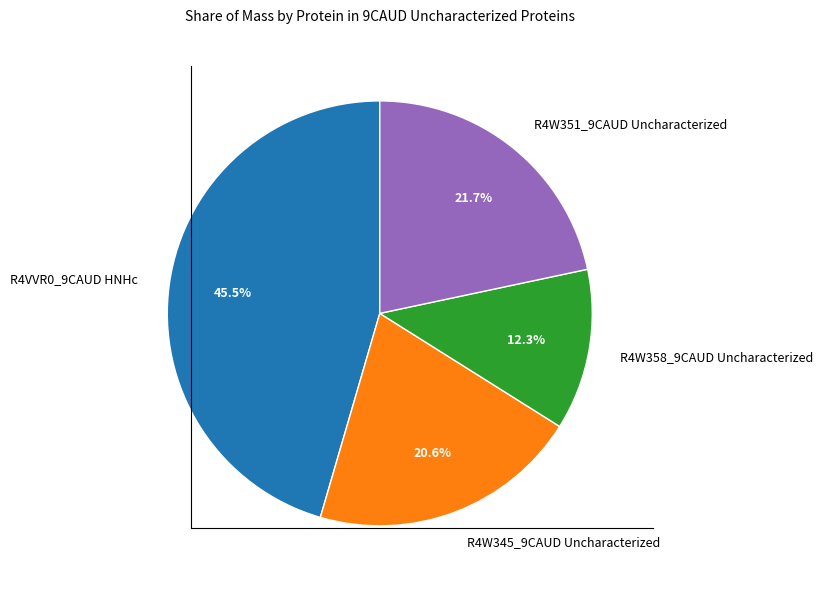

What is the ratio of the value at R4W345_9CAUD Uncharacterized to the value at R4W358_9CAUD Uncharacterized?

1.7